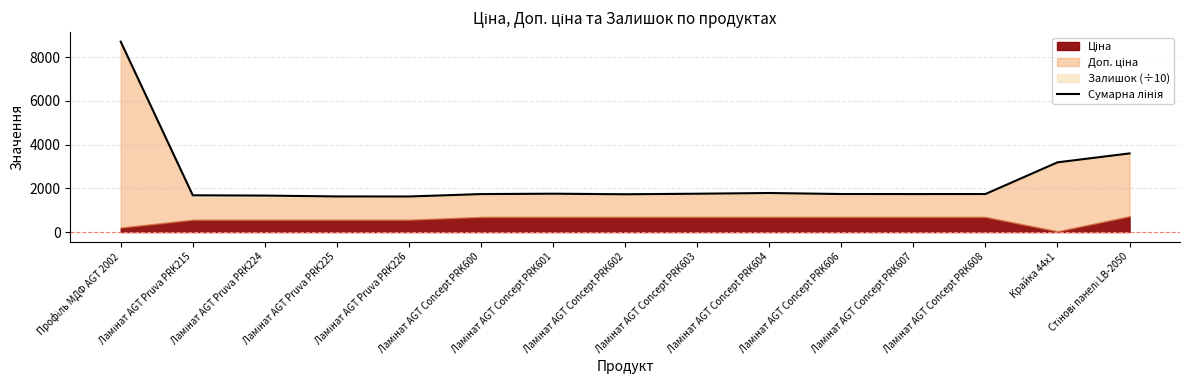

Approximately how many times larger is the value at Ламінат AGT Concept PRK600 compared to Профіль МДФ AGT 2002?

0.2